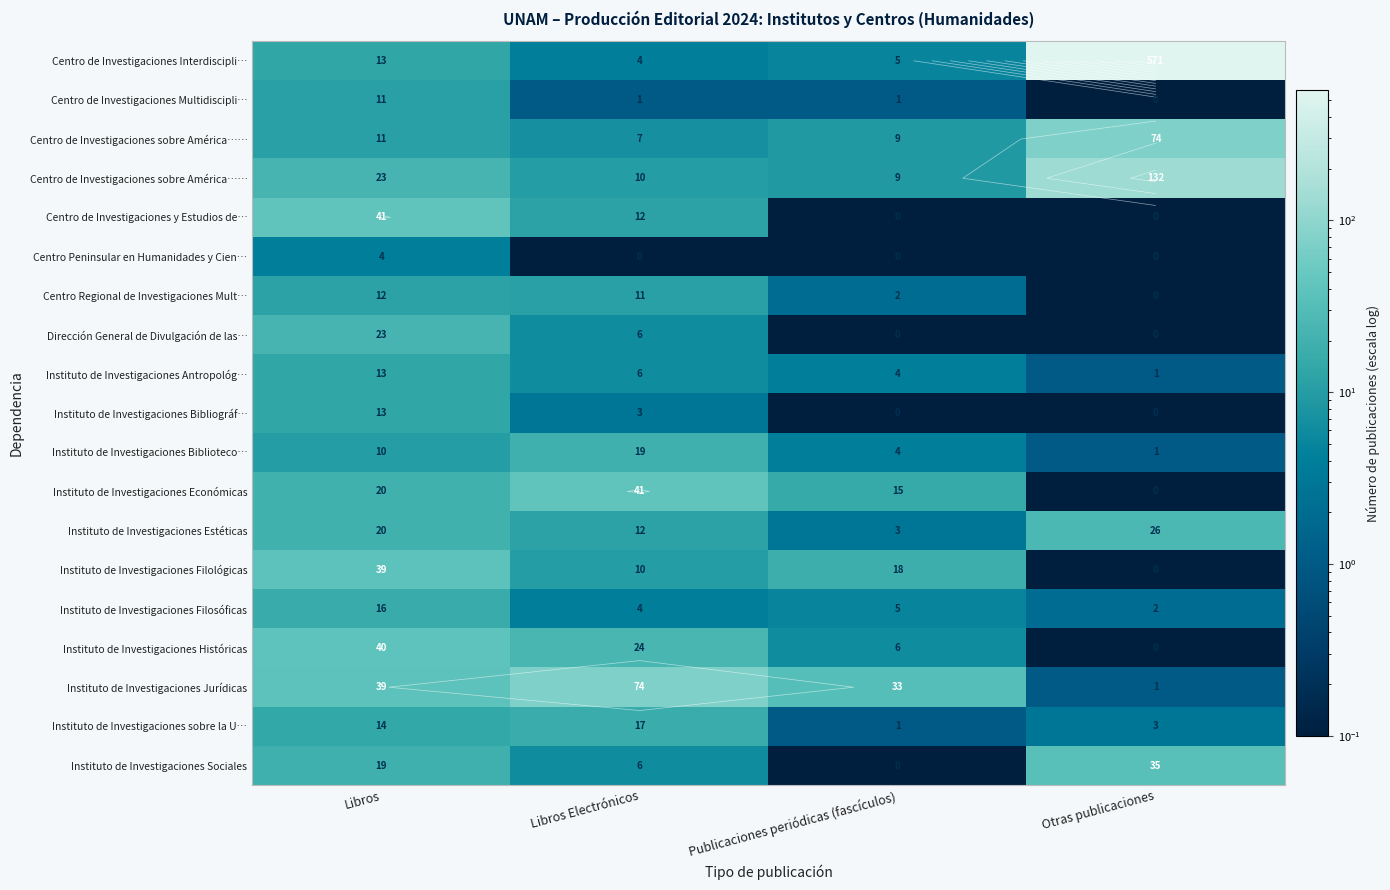

Between Otras publicaciones and Publicaciones periódicas (fascículos), which is larger?

Otras publicaciones